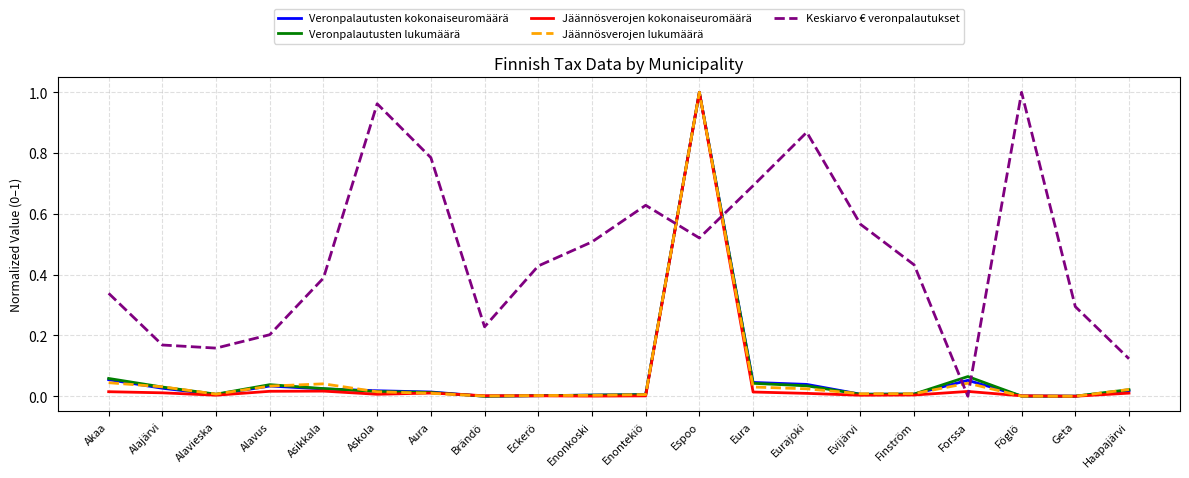

What is the sum of all Jäännösverojen lukumäärä values?

1.3